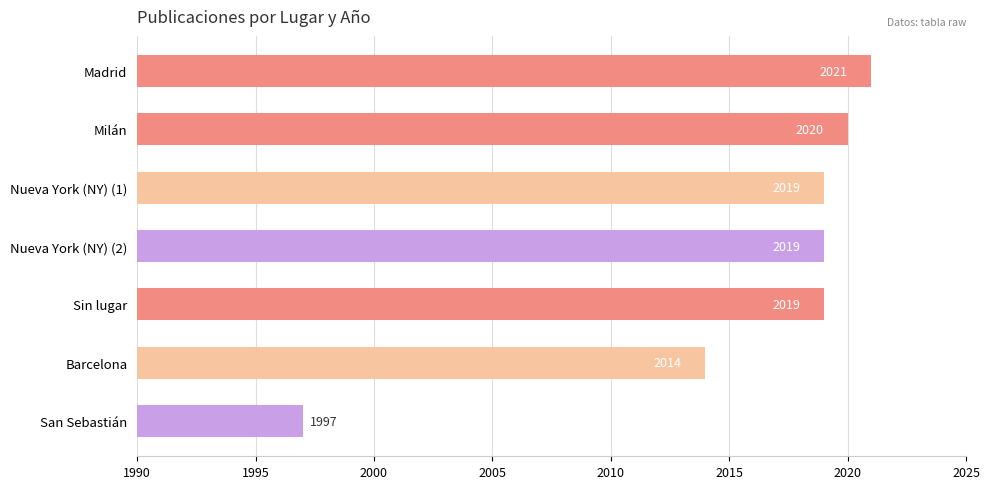

What is the difference between the maximum and second lowest values?

7